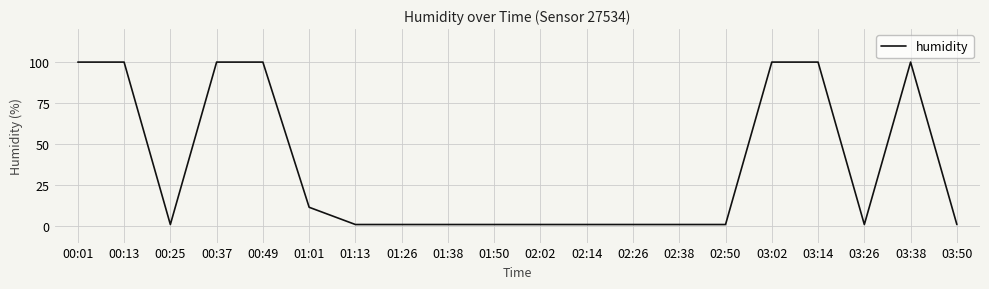

Reading left to right, list all the values displayed in this chart.

99.9	99.9	1.0	99.9	99.9	11.5	1.0	1.0	1.0	1.0	1.0	1.0	1.0	1.0	1.0	99.9	99.9	1.0	99.9	1.0